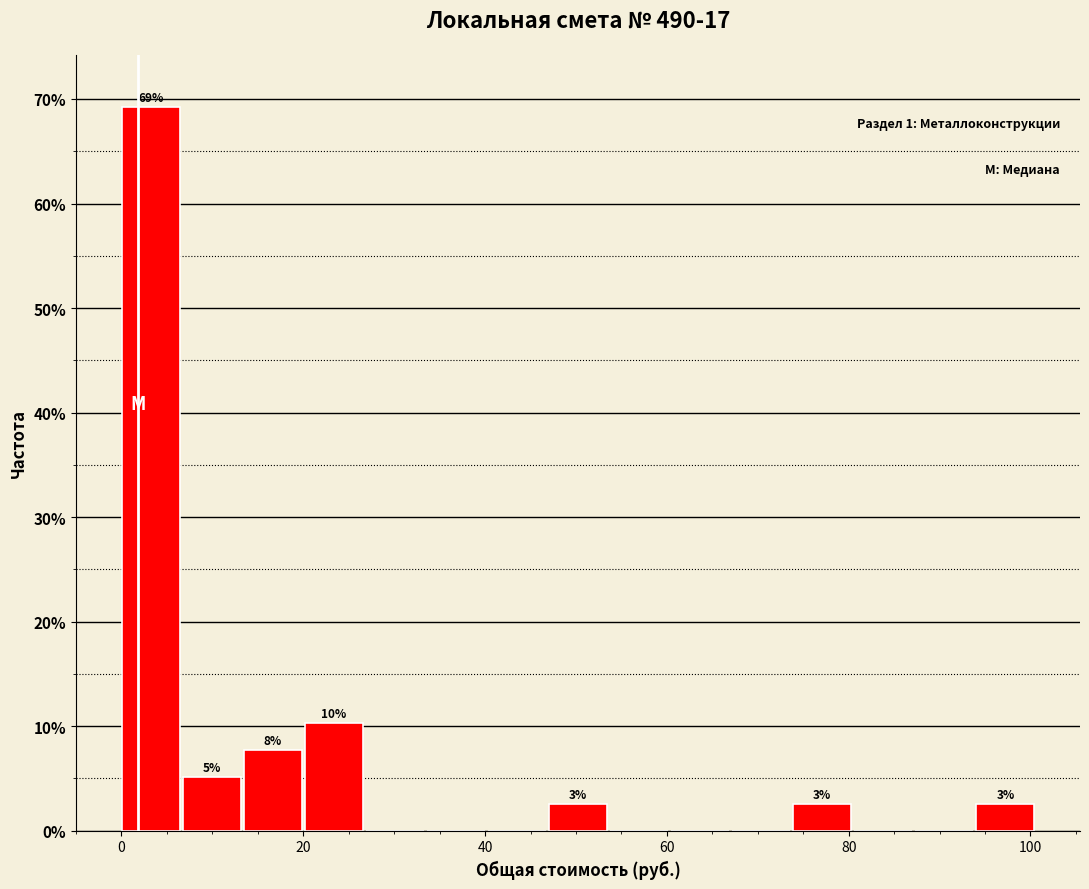

Around what value on the x-axis is the tallest bar? Give the approximate position of its centre, as read against the axis.

4